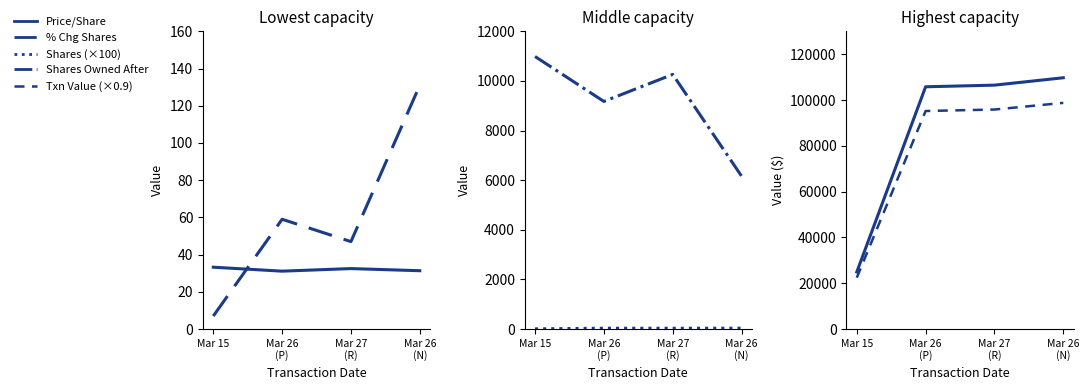

True or false: Transaction Value has a value of 105790.0 at Mar 26
(P).

True